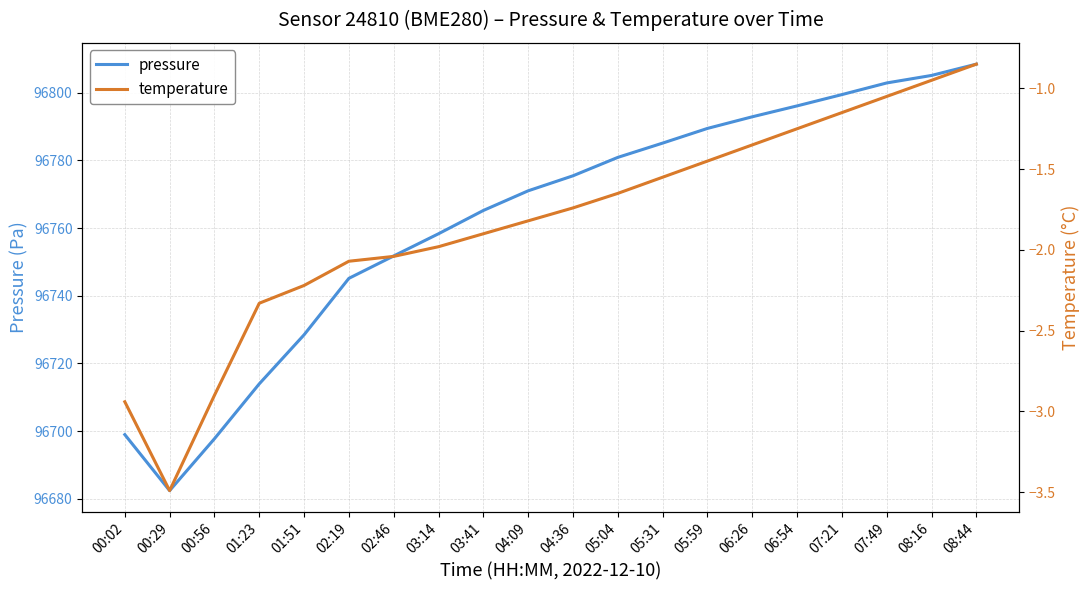

List the labels in order of pressure value, smallest first.

00:29, 00:56, 00:02, 01:23, 01:51, 02:19, 02:46, 03:14, 03:41, 04:09, 04:36, 05:04, 05:31, 05:59, 06:26, 06:54, 07:21, 07:49, 08:16, 08:44